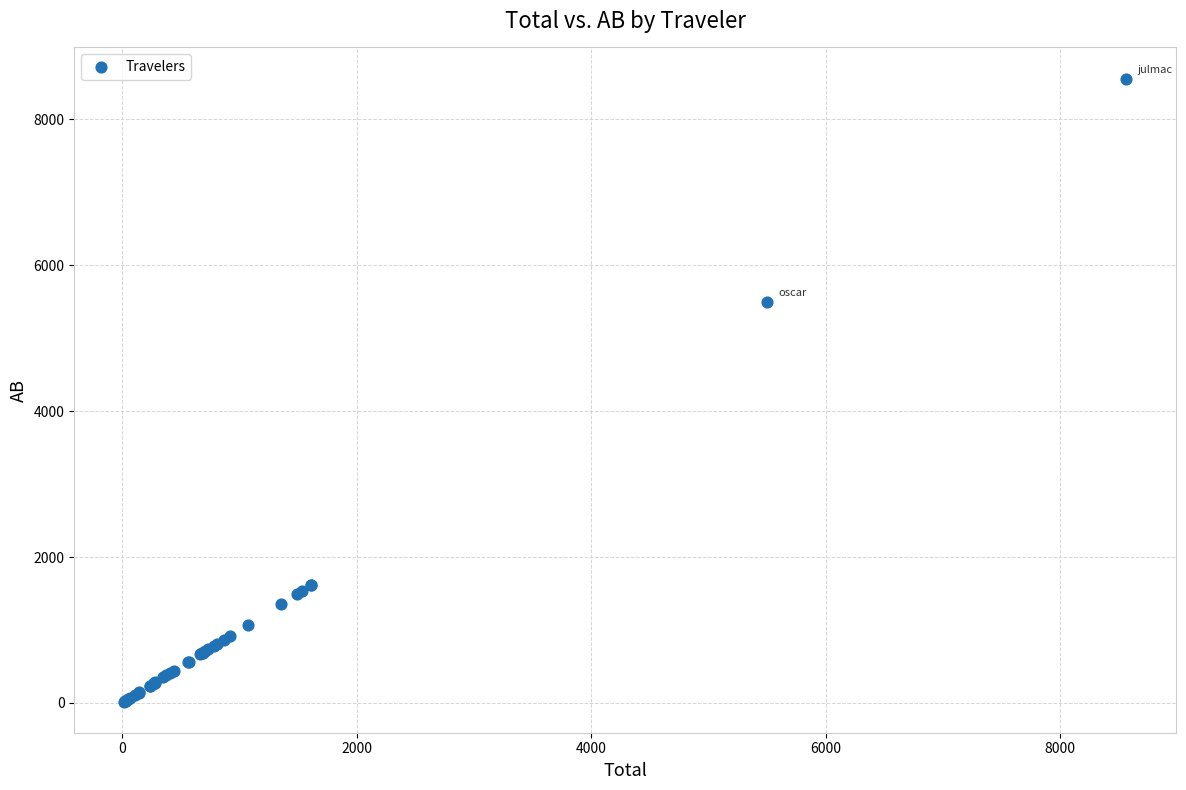

What Y value in the scatter plot is closest to 4288?

5498.8